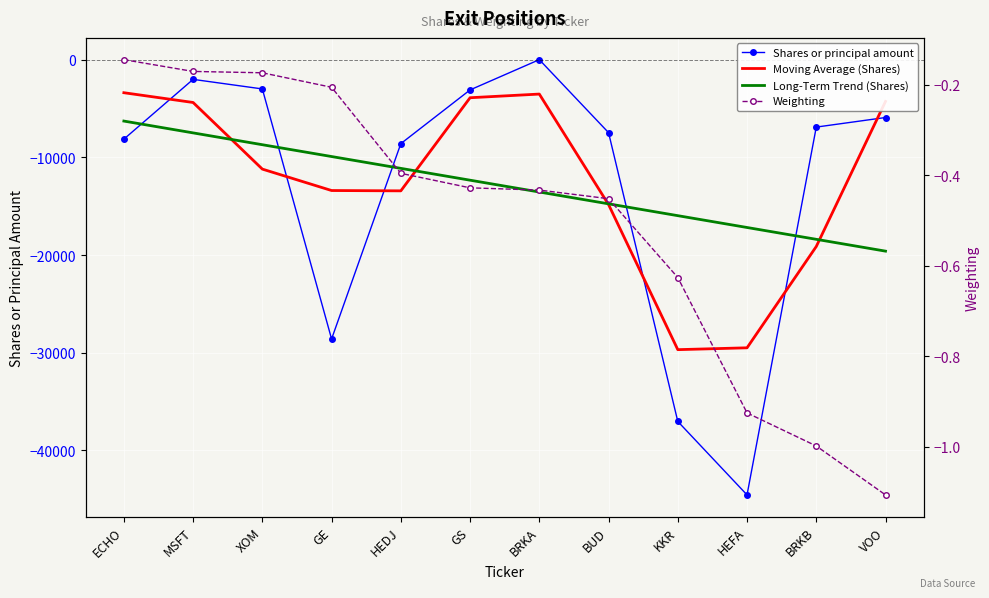

The value of Long-Term Trend (Shares) at KKR is -15972.0. True or false?

True